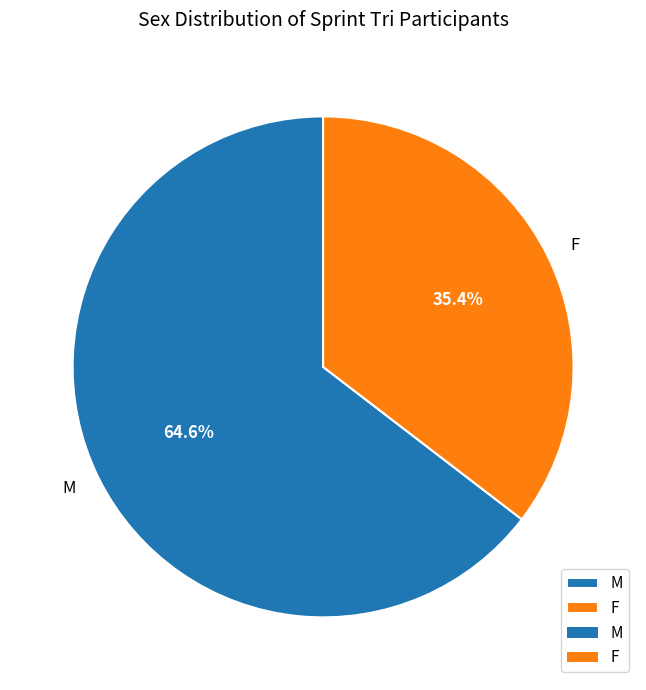

To the nearest percent, what percentage of the pie is M?

65%